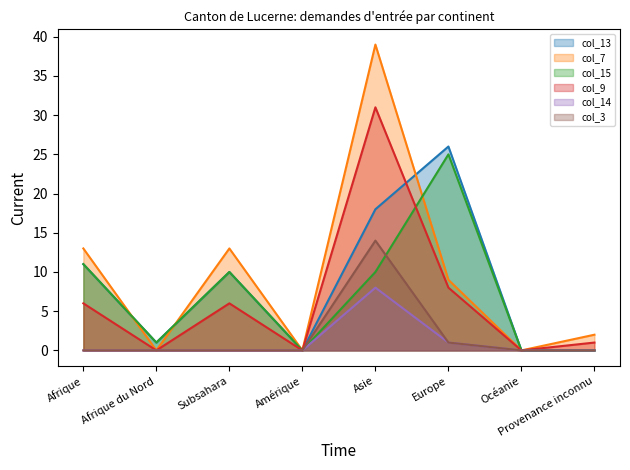

At which category is the sum across all series the highest?

Asie